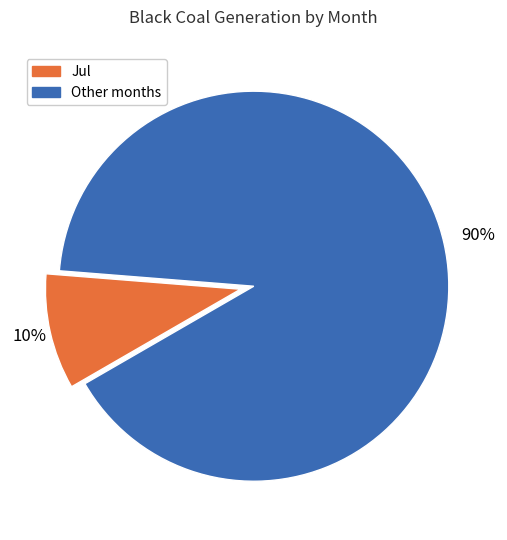

How many segments does this pie chart have?

2